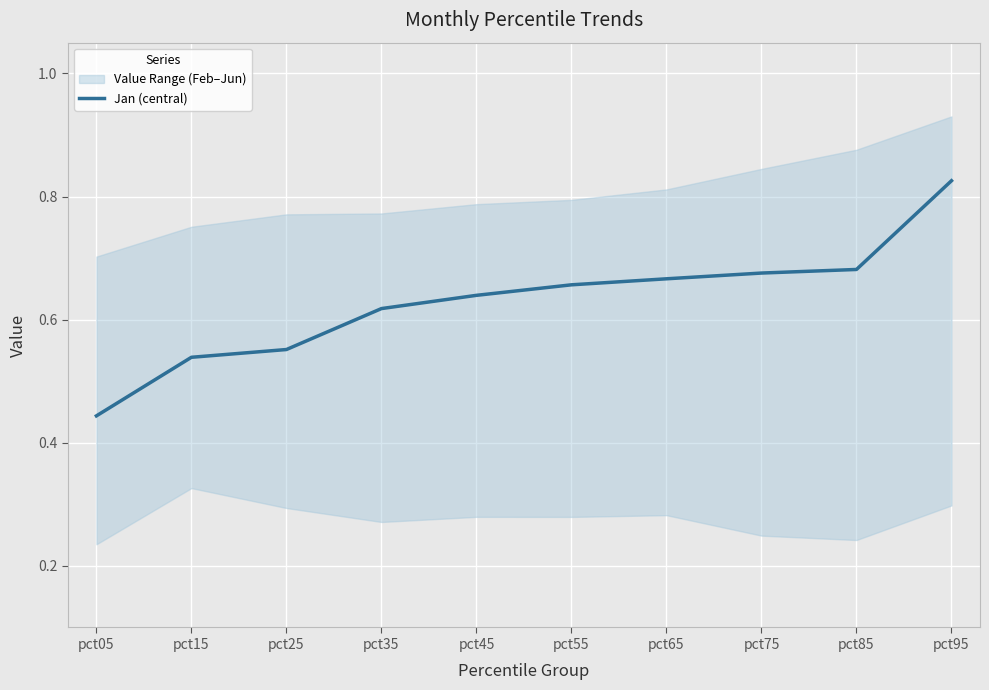

Count the values in the range 0 to 1.

10